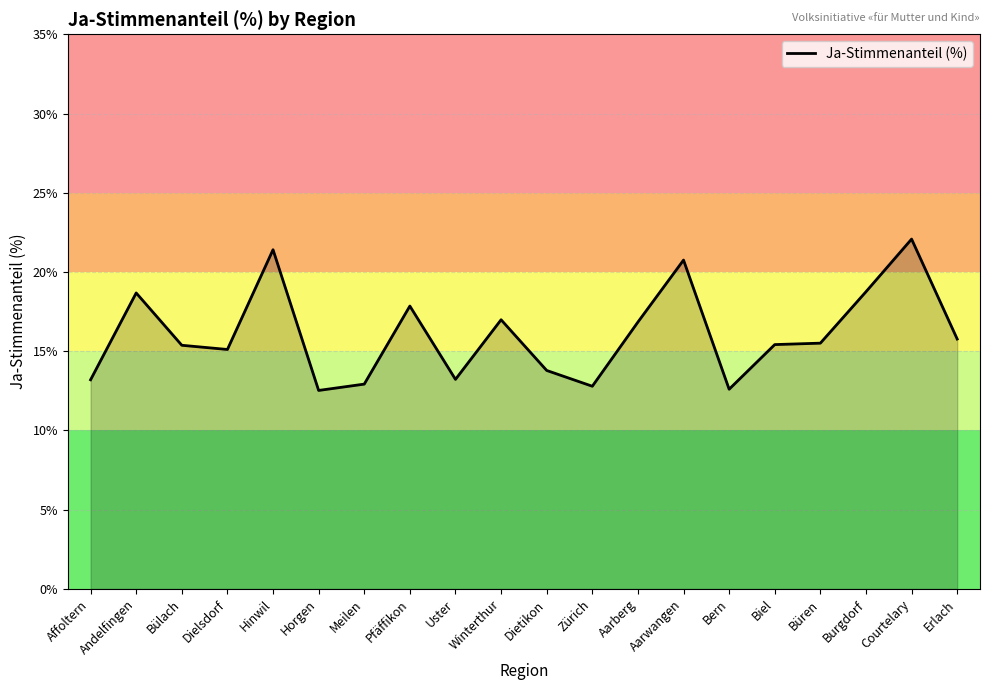

What position from the left is Aarwangen?

14